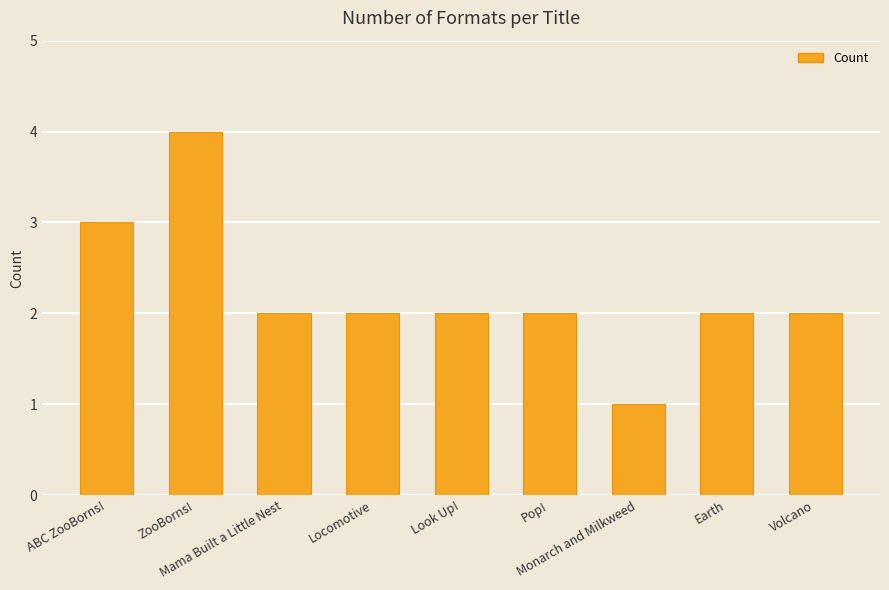

Does the chart contain stacked bars?

No